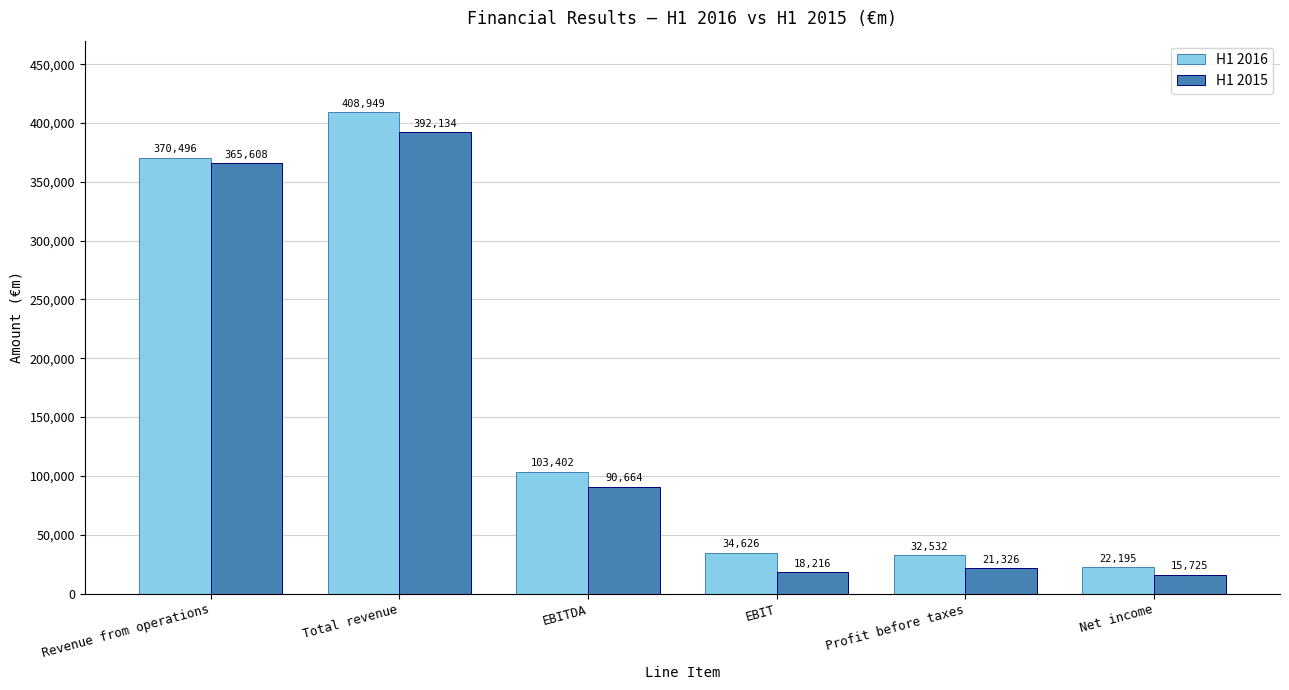

Rank the series by their average value, from lowest to highest.

H1 2015, H1 2016